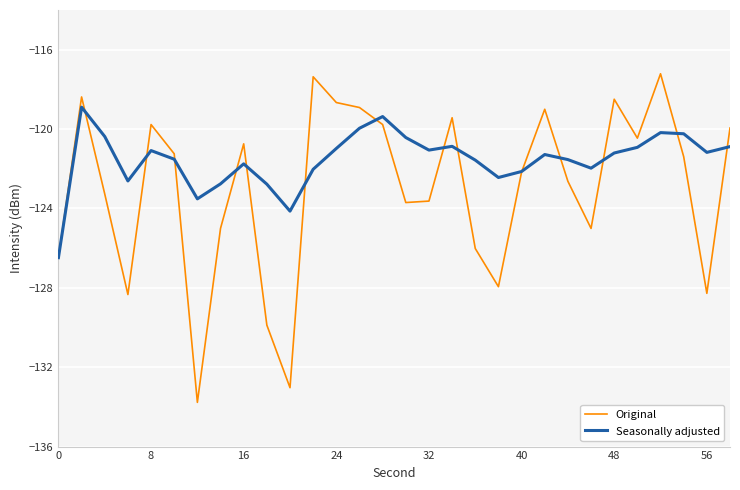

How many values in the Original series are below -121?

17